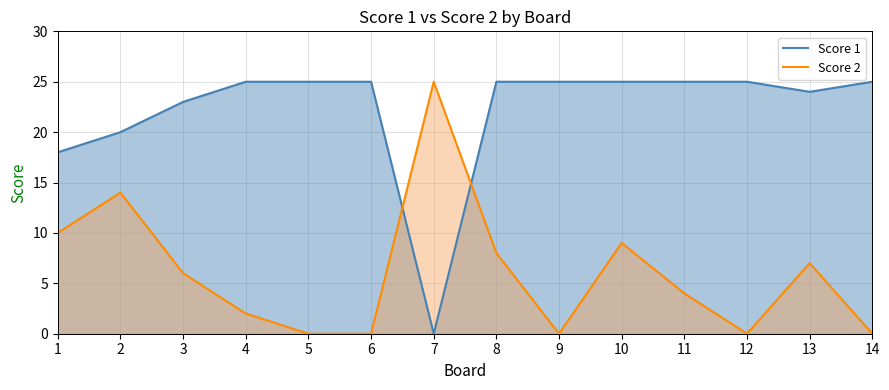

How many intersections are there between Score 2 and Score 1?

2